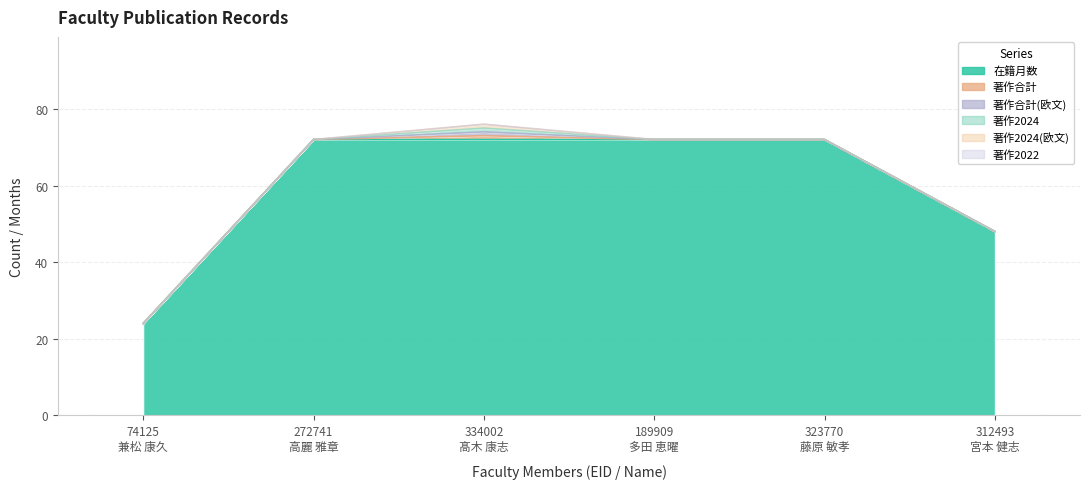

Which series changed the most between 74125
兼松 康久 and 312493
宮本 健志?

在籍月数